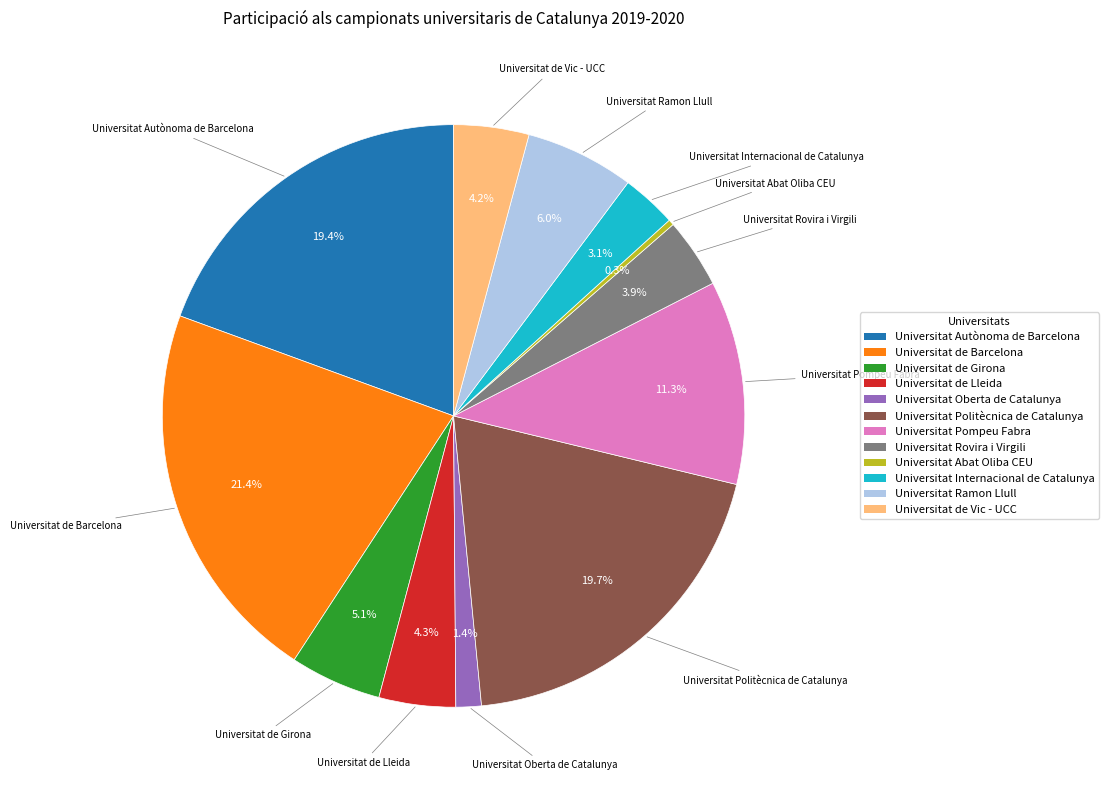

True or false: Universitat Politècnica de Catalunya accounts for 9% of the total.

False